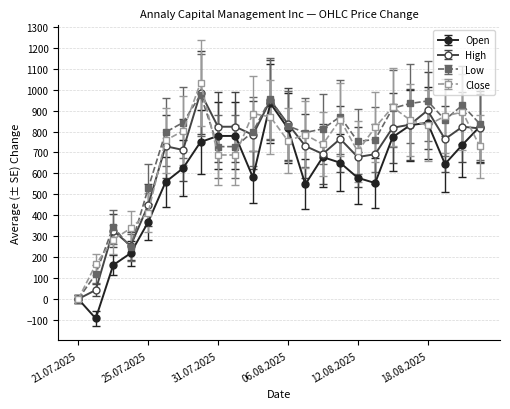

True or false: High has more than 0 interior local peaks.

True